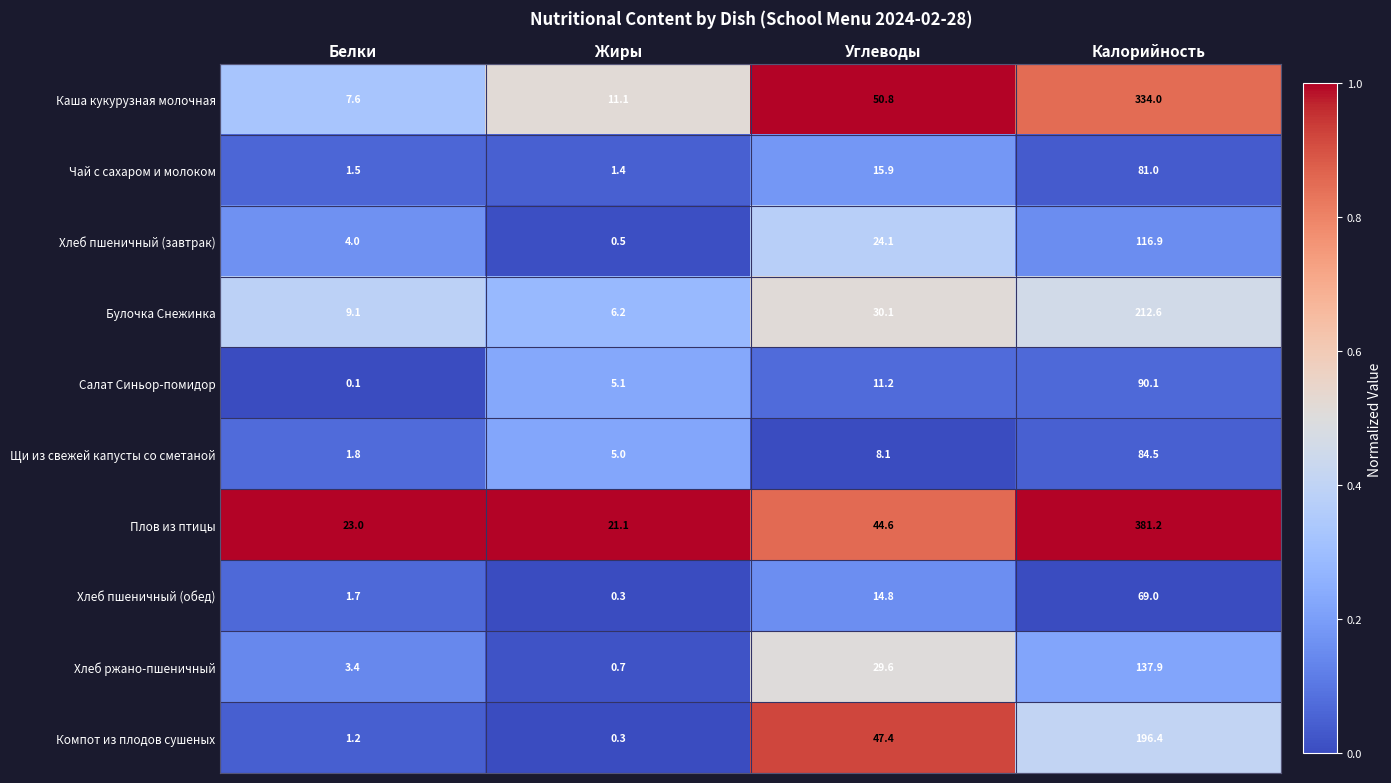

The Хлеб пшеничный (завтрак) series shows 72.3 at Калорийность. True or false?

False